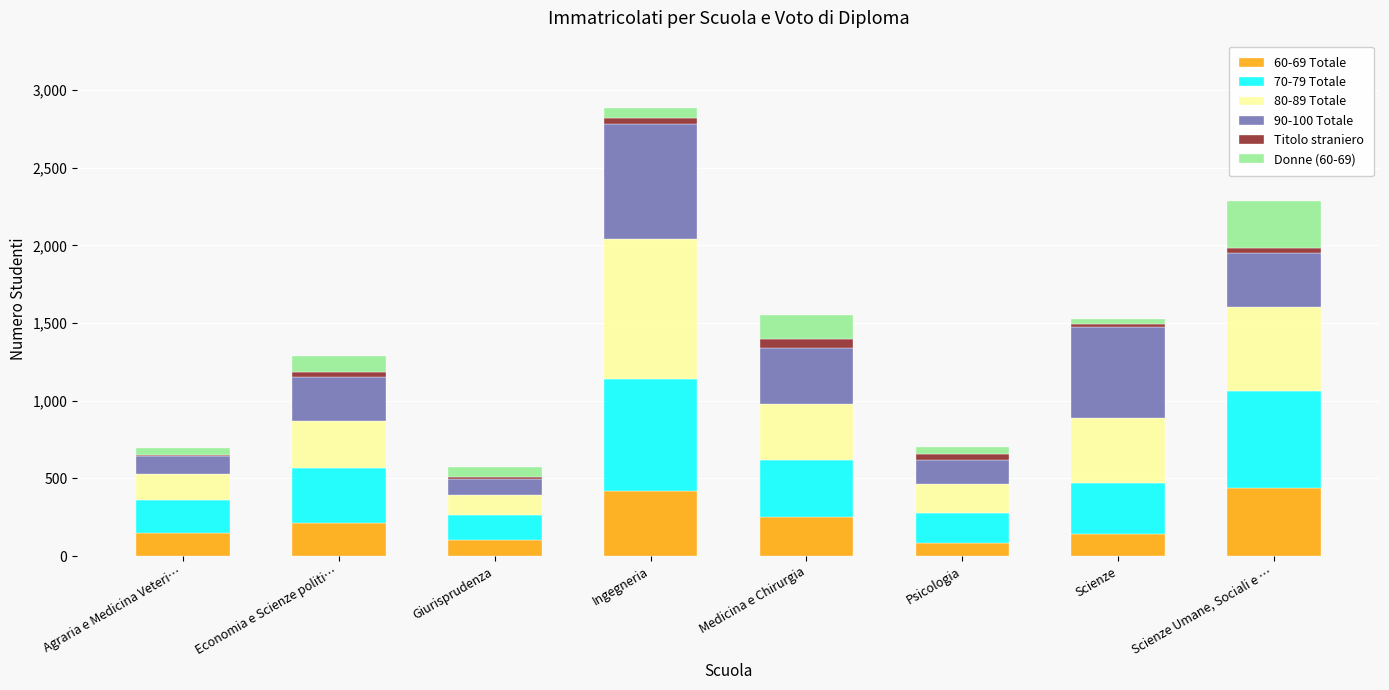

Count the number of data series in this chart.

6